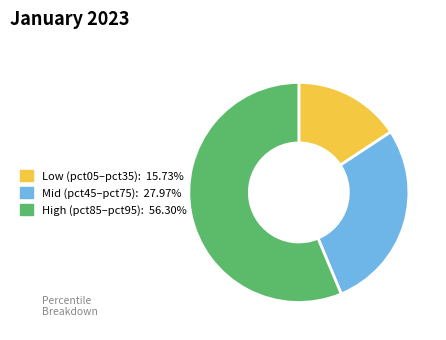

Does any single category account for the majority?

Yes